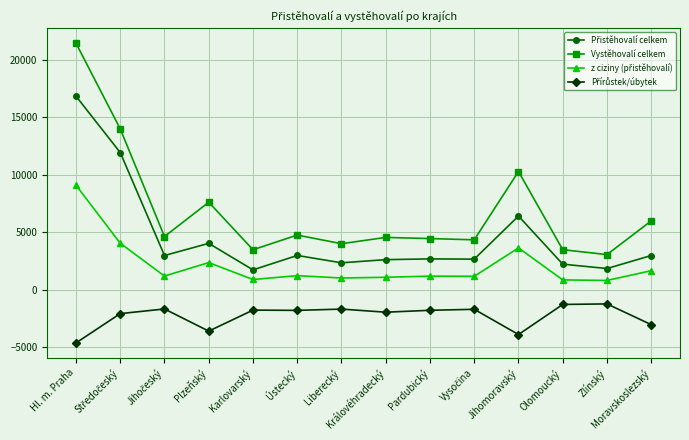

What is the difference between the second highest and second lowest values in the Vystěhovalí celkem series?

10509